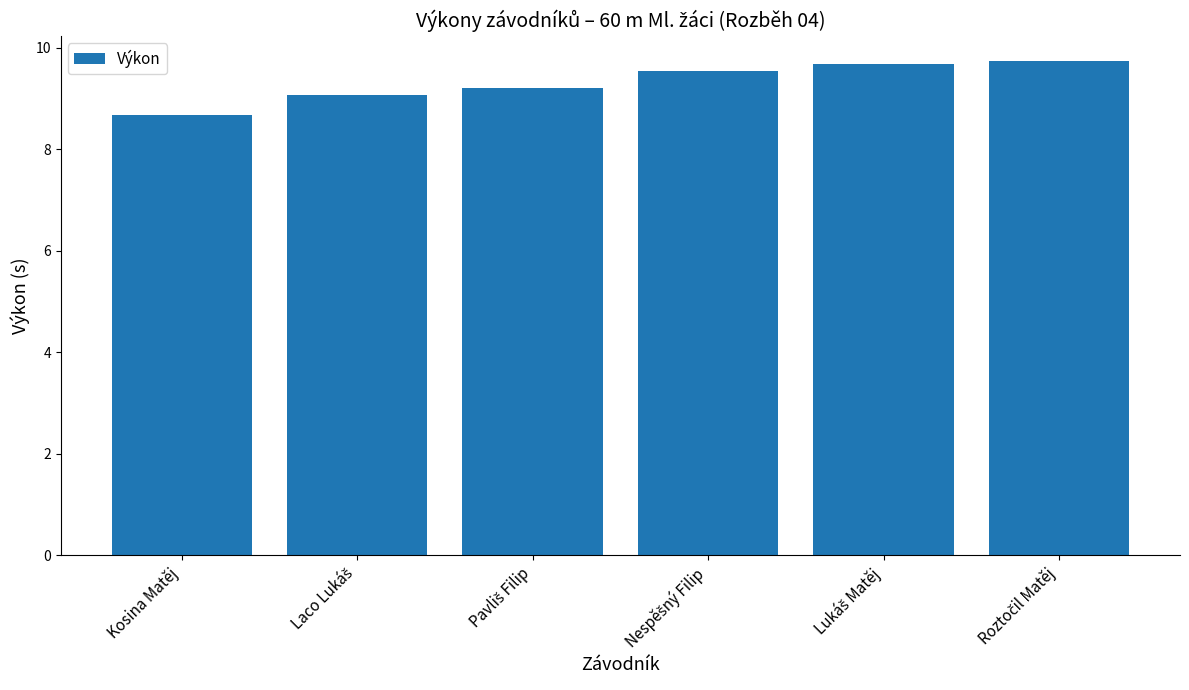

The value at Kosina Matěj is 8.7. True or false?

True